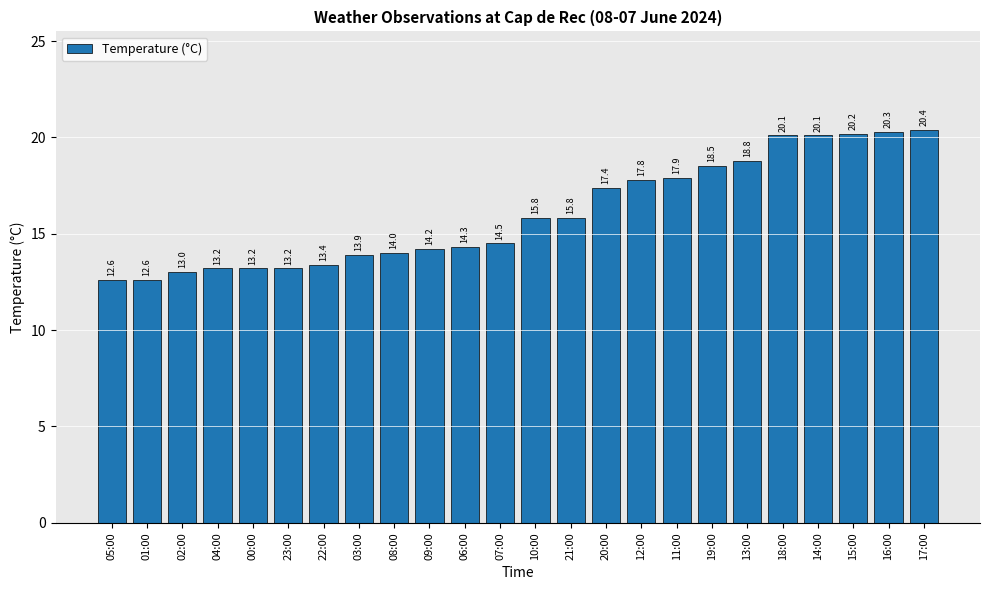

The chart shows a value of 13.2 at 23:00. True or false?

True